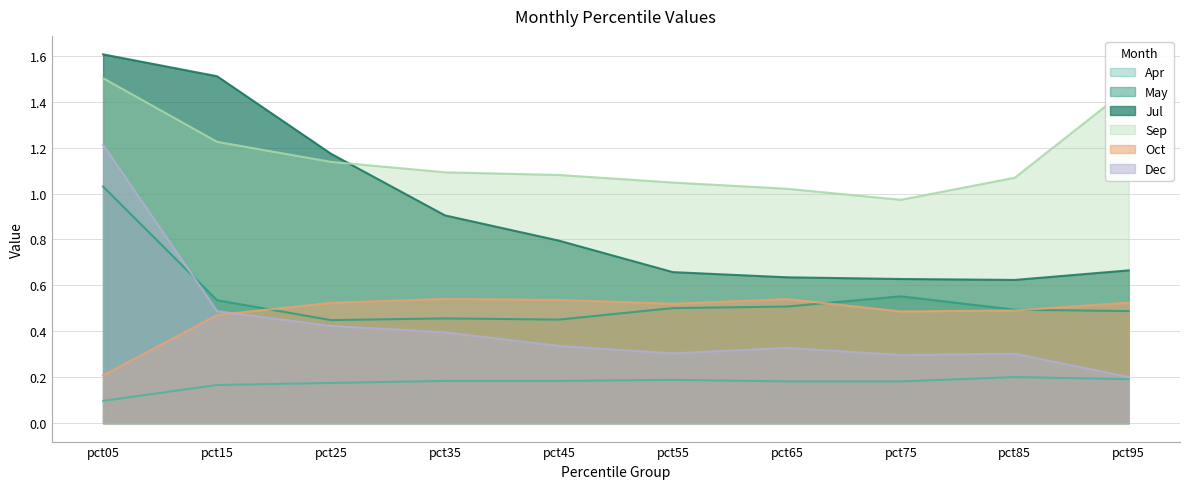

The May series shows 0.5 at pct95. True or false?

True